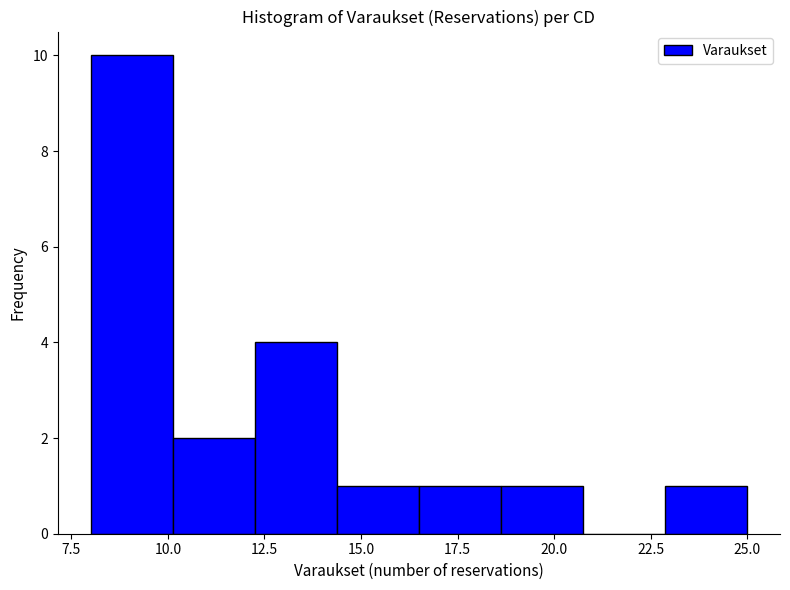

Which range on the x-axis has the tallest bar?

8.0 to 10.0